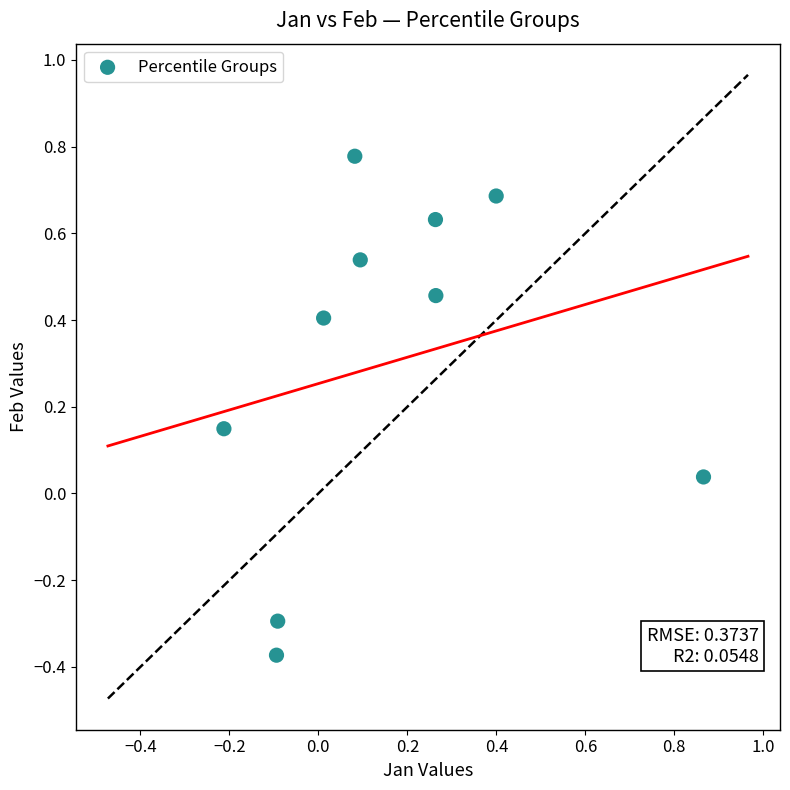

What is the range of X values (max minus min)?

1.1